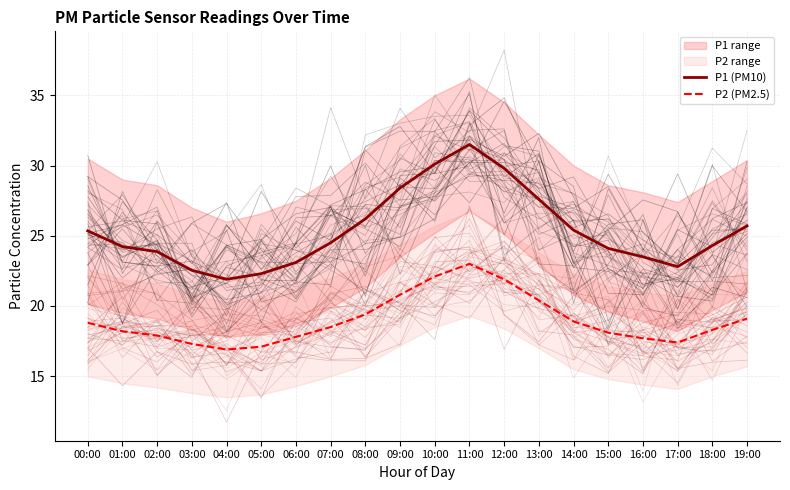

Reading left to right, transcribe all the data shown in this chart.

P1 (PM10): 00:00=25.4	01:00=24.2	02:00=23.9	03:00=22.5	04:00=21.9	05:00=22.3	06:00=23.1	07:00=24.5	08:00=26.2	09:00=28.4	10:00=30.1	11:00=31.5	12:00=29.8	13:00=27.6	14:00=25.4	15:00=24.1	16:00=23.5	17:00=22.8	18:00=24.3	19:00=25.7
P2 (PM2.5): 00:00=18.8	01:00=18.2	02:00=17.9	03:00=17.3	04:00=16.9	05:00=17.1	06:00=17.8	07:00=18.5	08:00=19.4	09:00=20.8	10:00=22.1	11:00=23.0	12:00=21.9	13:00=20.4	14:00=18.9	15:00=18.1	16:00=17.7	17:00=17.4	18:00=18.3	19:00=19.1